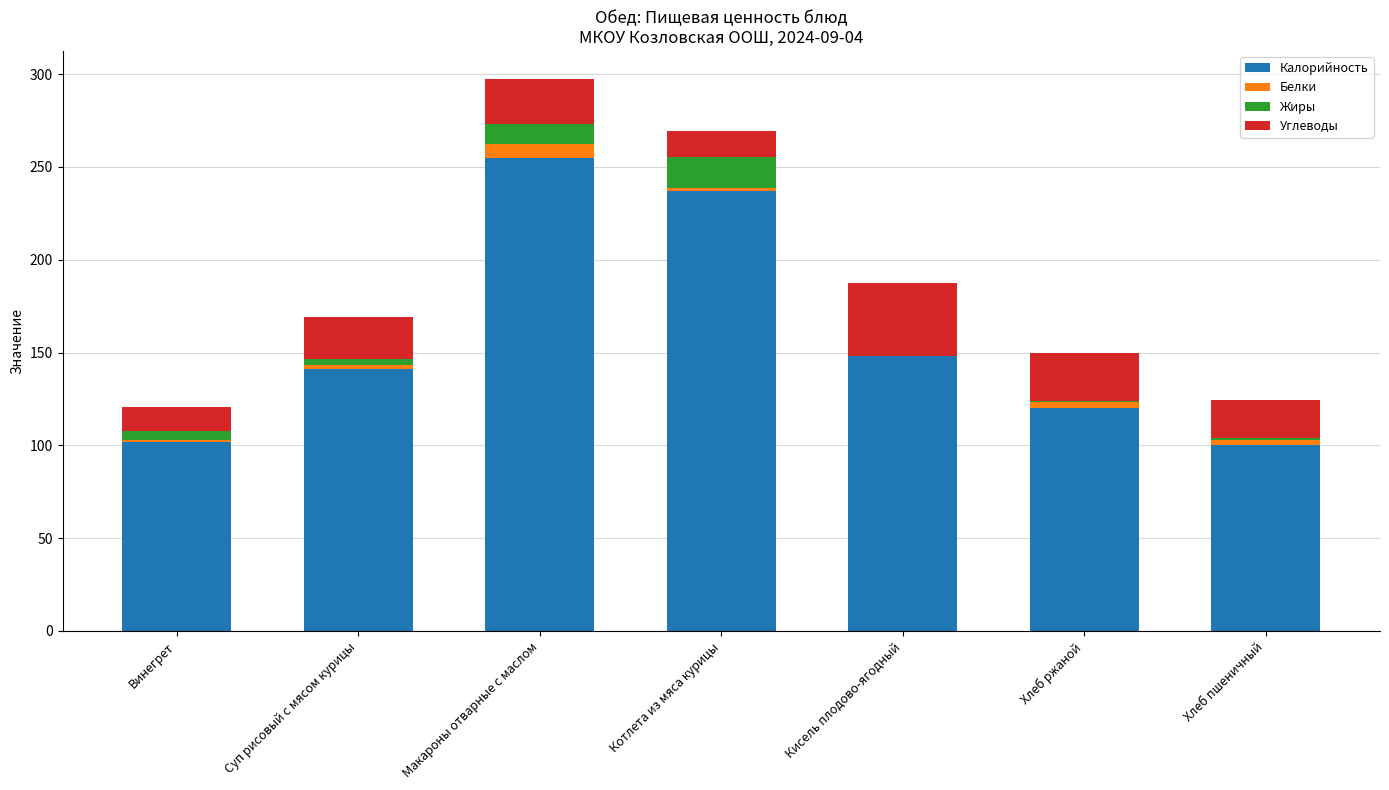

Is it true that Калорийность equals 254.8 at Макароны отварные с маслом?

True